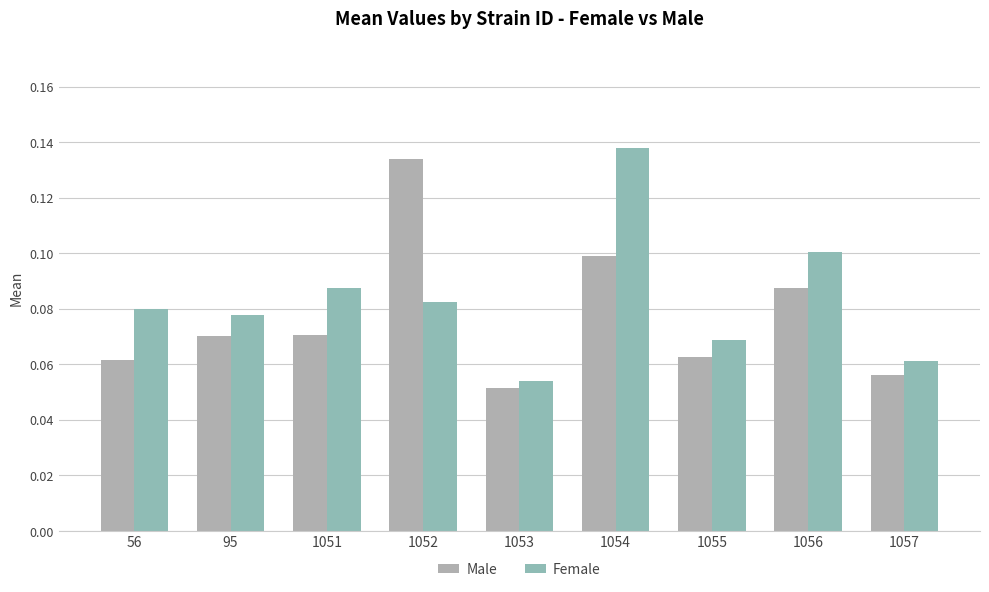

What value does the Male series have at 1057?

0.1